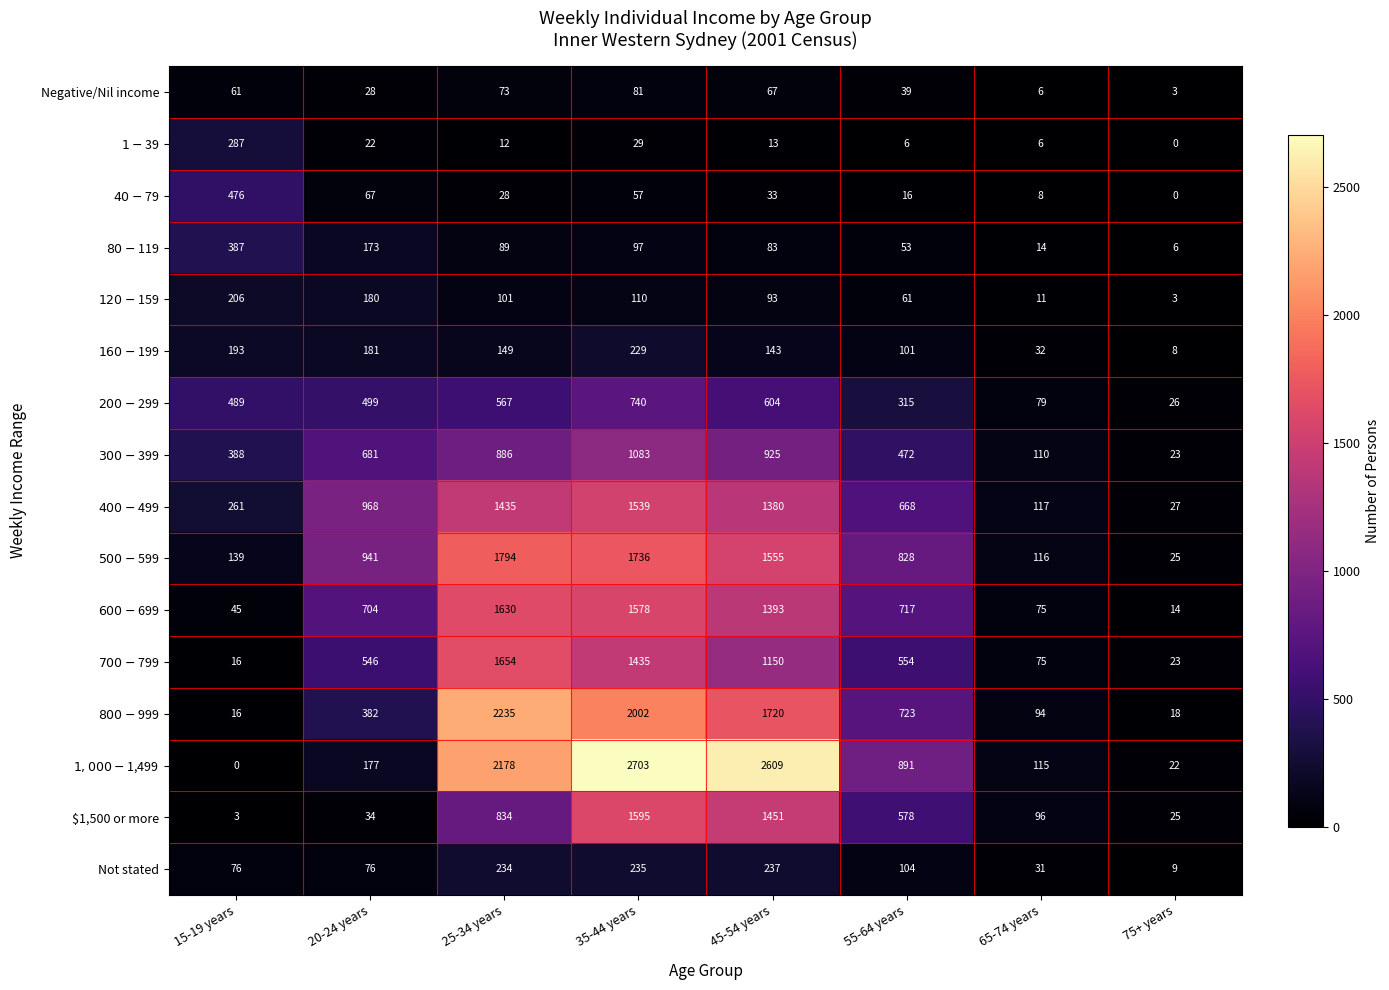

How many categories are shown in the chart?

8